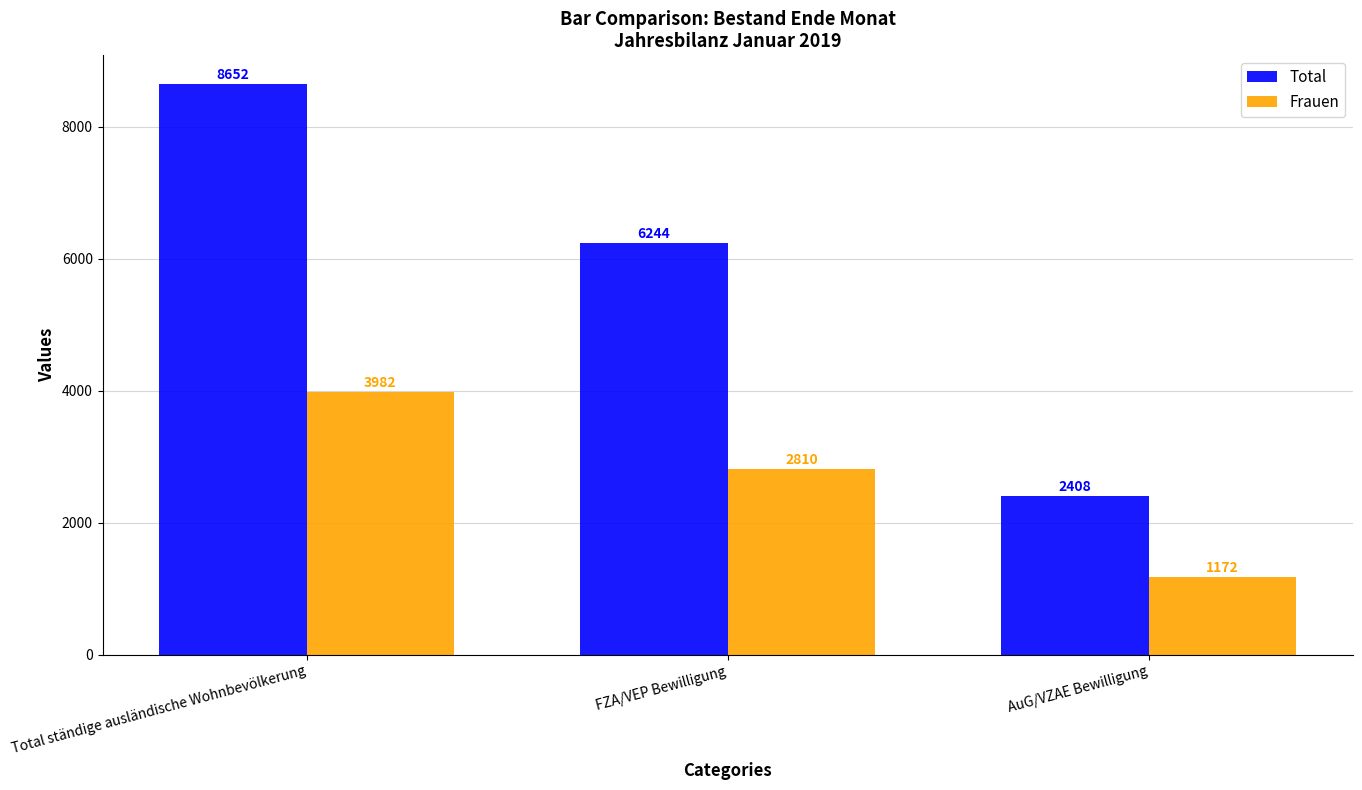

Which series has the largest total across all categories?

Total